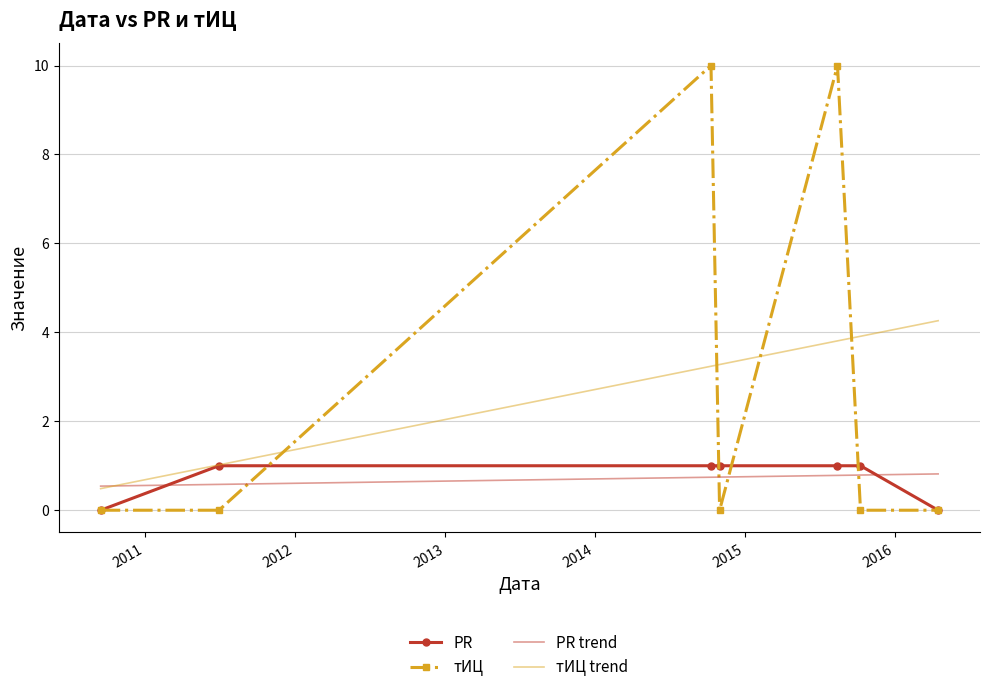

What is the label of the 1st point from the right?

2016-04-15